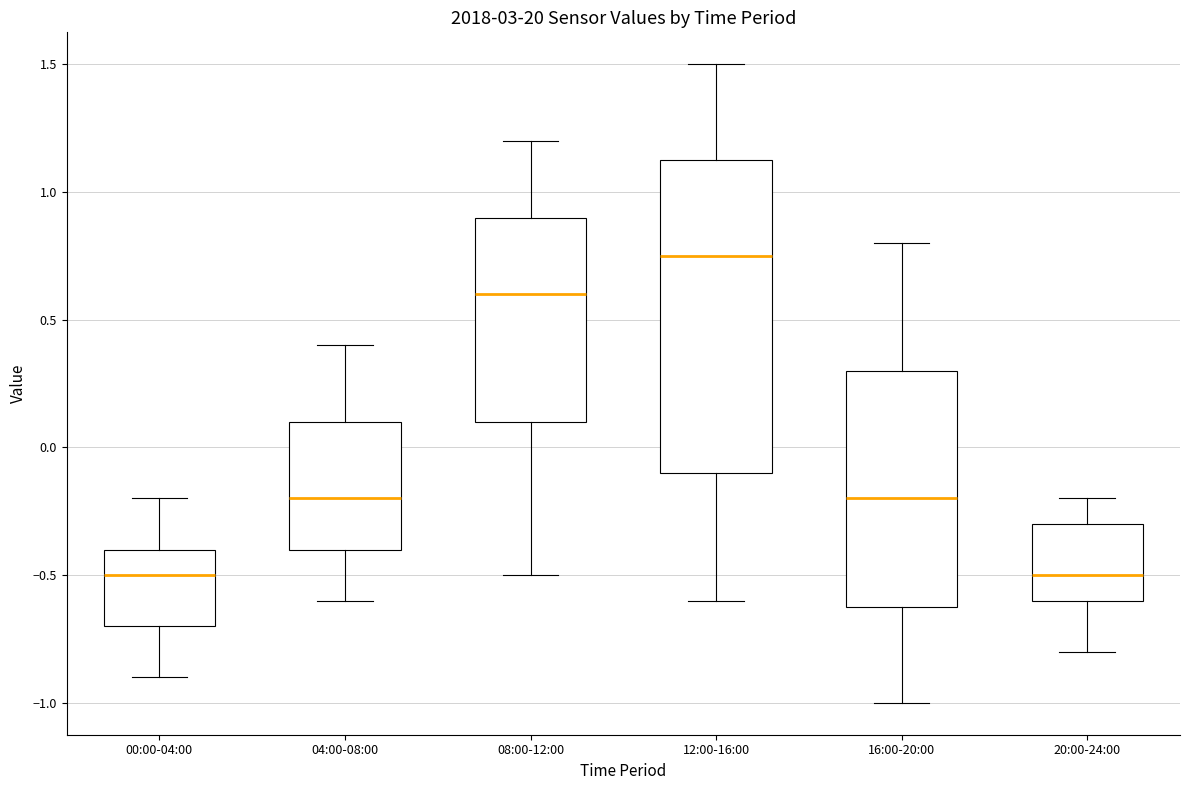

Comparing the boxes themselves (not the whiskers), which one is the tallest?

12:00-16:00